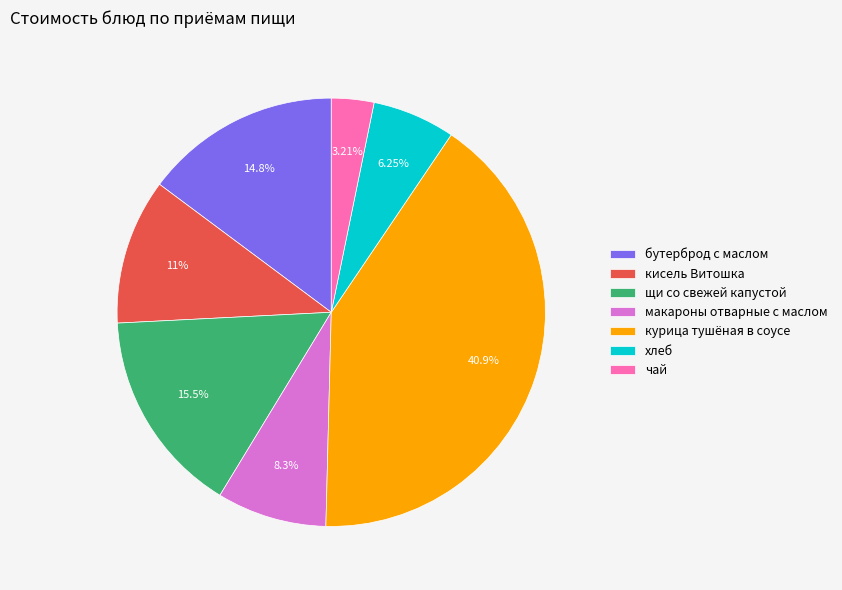

What is the ratio of the value at кисель Витошка to the value at щи со свежей капустой?

0.7